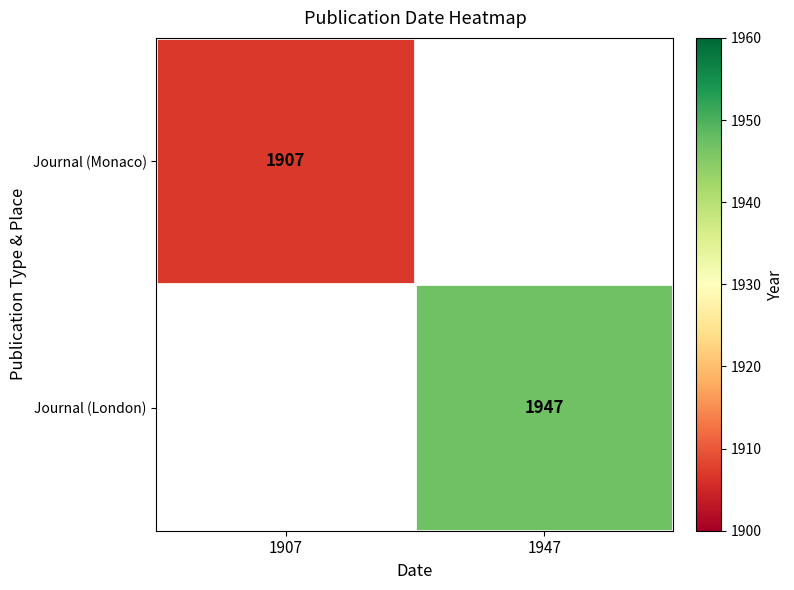

Is the value of Journal (London) at 1947 greater than the value of Journal (Monaco) at 1907?

Yes